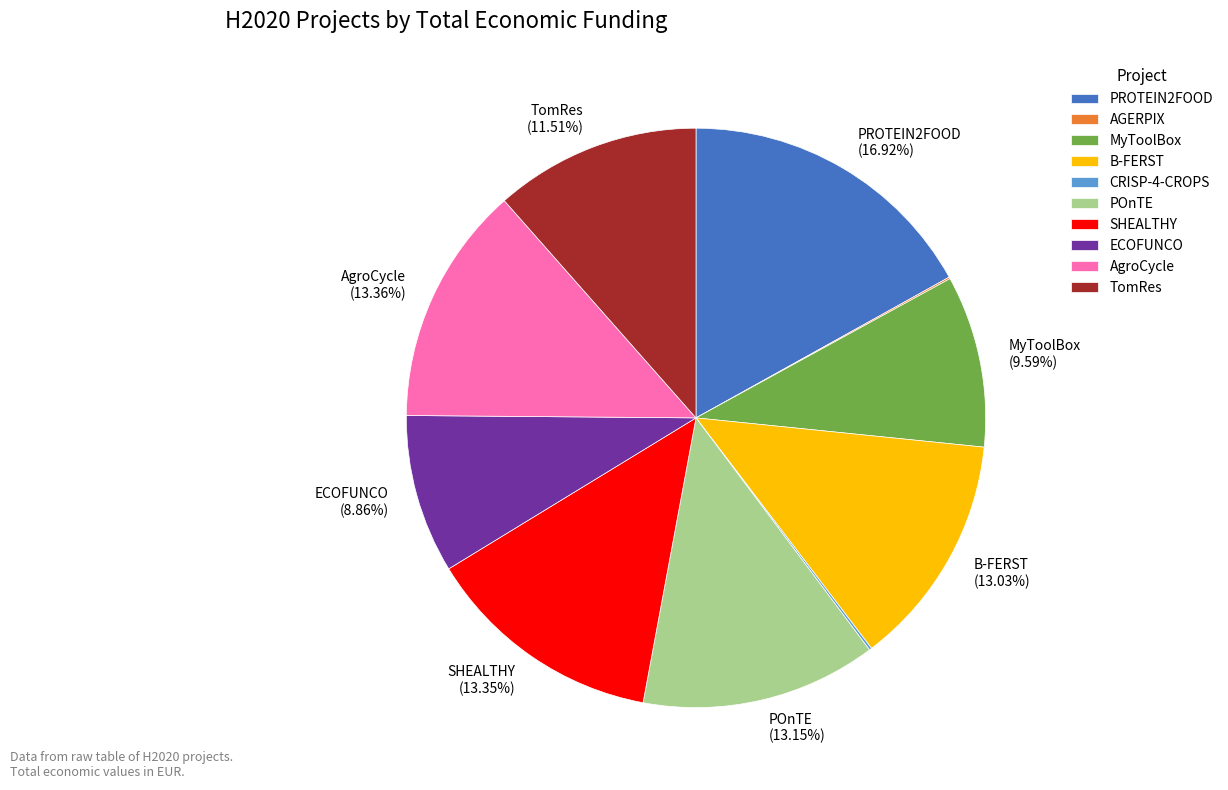

To the nearest percent, what percentage of the pie is TomRes?

12%